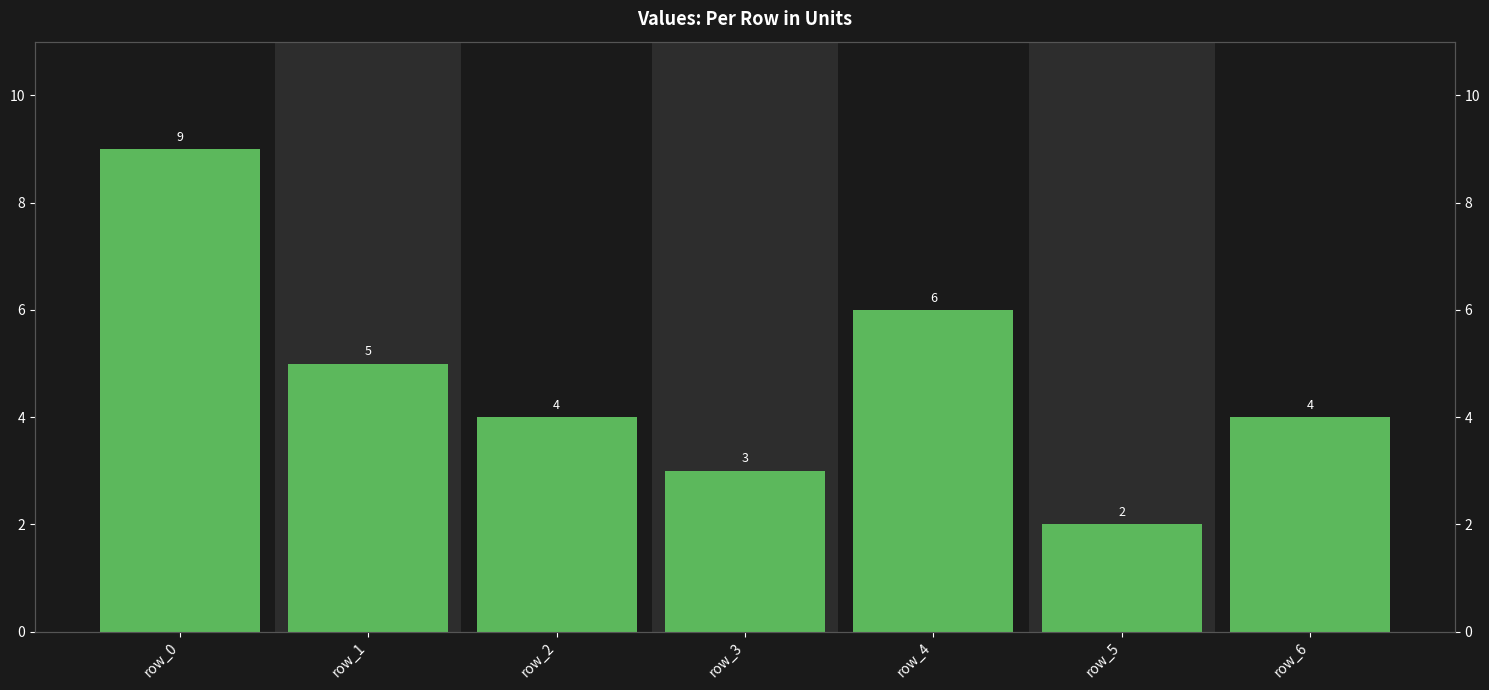

What is the ratio of the value at row_1 to the value at row_5?

2.5